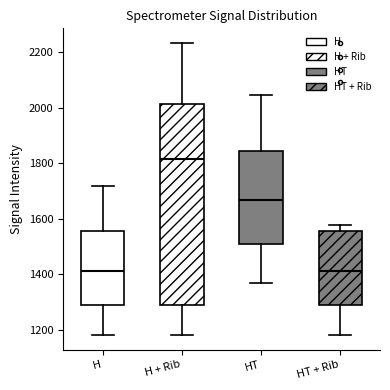

Comparing the boxes themselves (not the whiskers), which one is the tallest?

H + Rib